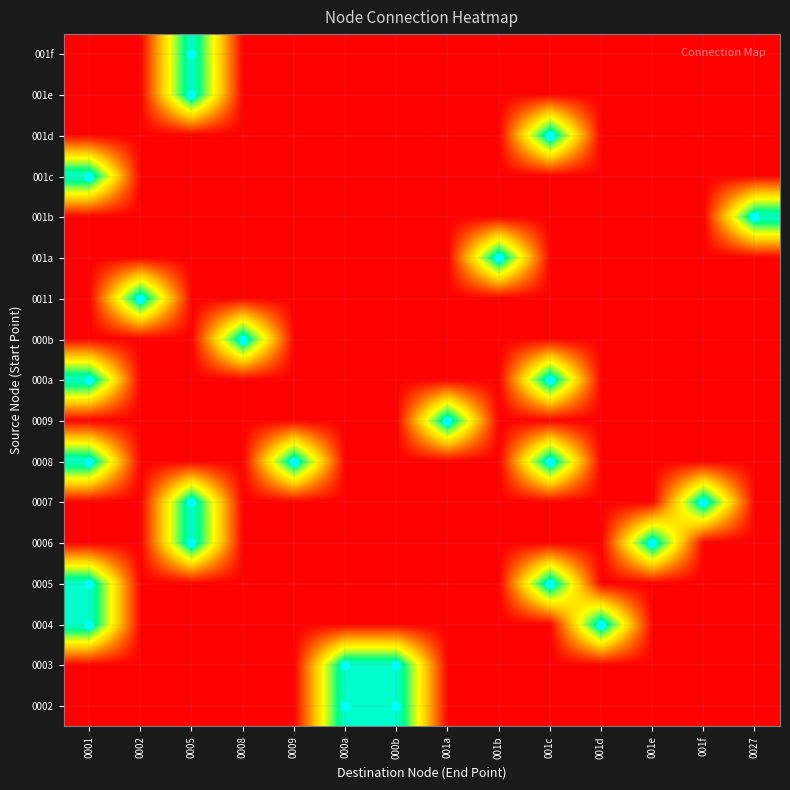

Reading left to right, transcribe all the data shown in this chart.

0002: 0001=0	0002=0	0005=0	0008=0	0009=0	000a=1	000b=1	001a=0	001b=0	001c=0	001d=0	001e=0	001f=0	0027=0
0003: 0001=0	0002=0	0005=0	0008=0	0009=0	000a=1	000b=1	001a=0	001b=0	001c=0	001d=0	001e=0	001f=0	0027=0
0004: 0001=1	0002=0	0005=0	0008=0	0009=0	000a=0	000b=0	001a=0	001b=0	001c=0	001d=1	001e=0	001f=0	0027=0
0005: 0001=1	0002=0	0005=0	0008=0	0009=0	000a=0	000b=0	001a=0	001b=0	001c=1	001d=0	001e=0	001f=0	0027=0
0006: 0001=0	0002=0	0005=1	0008=0	0009=0	000a=0	000b=0	001a=0	001b=0	001c=0	001d=0	001e=1	001f=0	0027=0
0007: 0001=0	0002=0	0005=1	0008=0	0009=0	000a=0	000b=0	001a=0	001b=0	001c=0	001d=0	001e=0	001f=1	0027=0
0008: 0001=1	0002=0	0005=0	0008=0	0009=1	000a=0	000b=0	001a=0	001b=0	001c=1	001d=0	001e=0	001f=0	0027=0
0009: 0001=0	0002=0	0005=0	0008=0	0009=0	000a=0	000b=0	001a=1	001b=0	001c=0	001d=0	001e=0	001f=0	0027=0
000a: 0001=1	0002=0	0005=0	0008=0	0009=0	000a=0	000b=0	001a=0	001b=0	001c=1	001d=0	001e=0	001f=0	0027=0
000b: 0001=0	0002=0	0005=0	0008=1	0009=0	000a=0	000b=0	001a=0	001b=0	001c=0	001d=0	001e=0	001f=0	0027=0
0011: 0001=0	0002=1	0005=0	0008=0	0009=0	000a=0	000b=0	001a=0	001b=0	001c=0	001d=0	001e=0	001f=0	0027=0
001a: 0001=0	0002=0	0005=0	0008=0	0009=0	000a=0	000b=0	001a=0	001b=1	001c=0	001d=0	001e=0	001f=0	0027=0
001b: 0001=0	0002=0	0005=0	0008=0	0009=0	000a=0	000b=0	001a=0	001b=0	001c=0	001d=0	001e=0	001f=0	0027=1
001c: 0001=1	0002=0	0005=0	0008=0	0009=0	000a=0	000b=0	001a=0	001b=0	001c=0	001d=0	001e=0	001f=0	0027=0
001d: 0001=0	0002=0	0005=0	0008=0	0009=0	000a=0	000b=0	001a=0	001b=0	001c=1	001d=0	001e=0	001f=0	0027=0
001e: 0001=0	0002=0	0005=1	0008=0	0009=0	000a=0	000b=0	001a=0	001b=0	001c=0	001d=0	001e=0	001f=0	0027=0
001f: 0001=0	0002=0	0005=1	0008=0	0009=0	000a=0	000b=0	001a=0	001b=0	001c=0	001d=0	001e=0	001f=0	0027=0